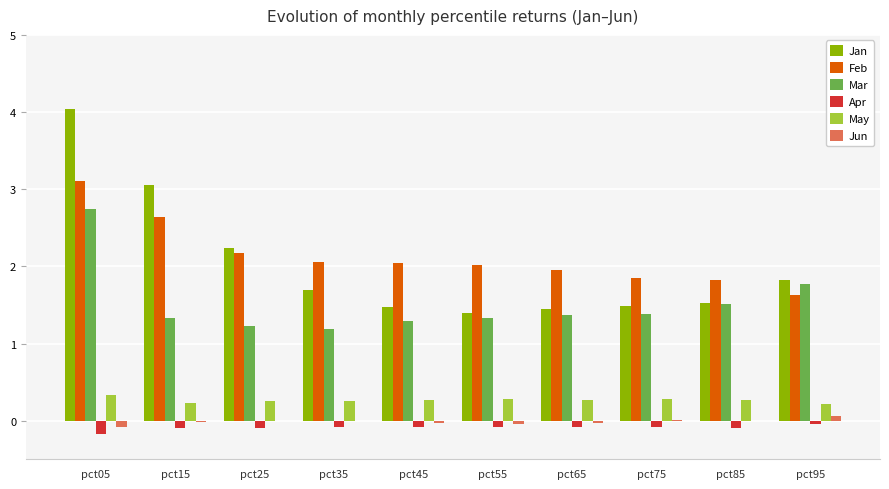

Is the value of May at pct75 greater than the value of Jun at pct75?

Yes